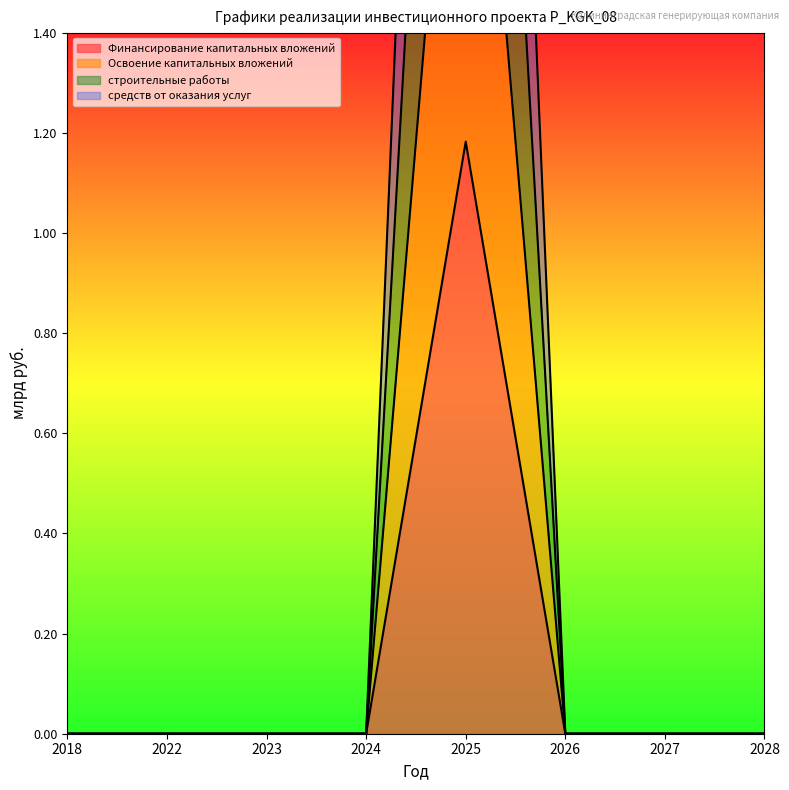

The средств от оказания услуг series shows 0.0 at 2024. True or false?

True